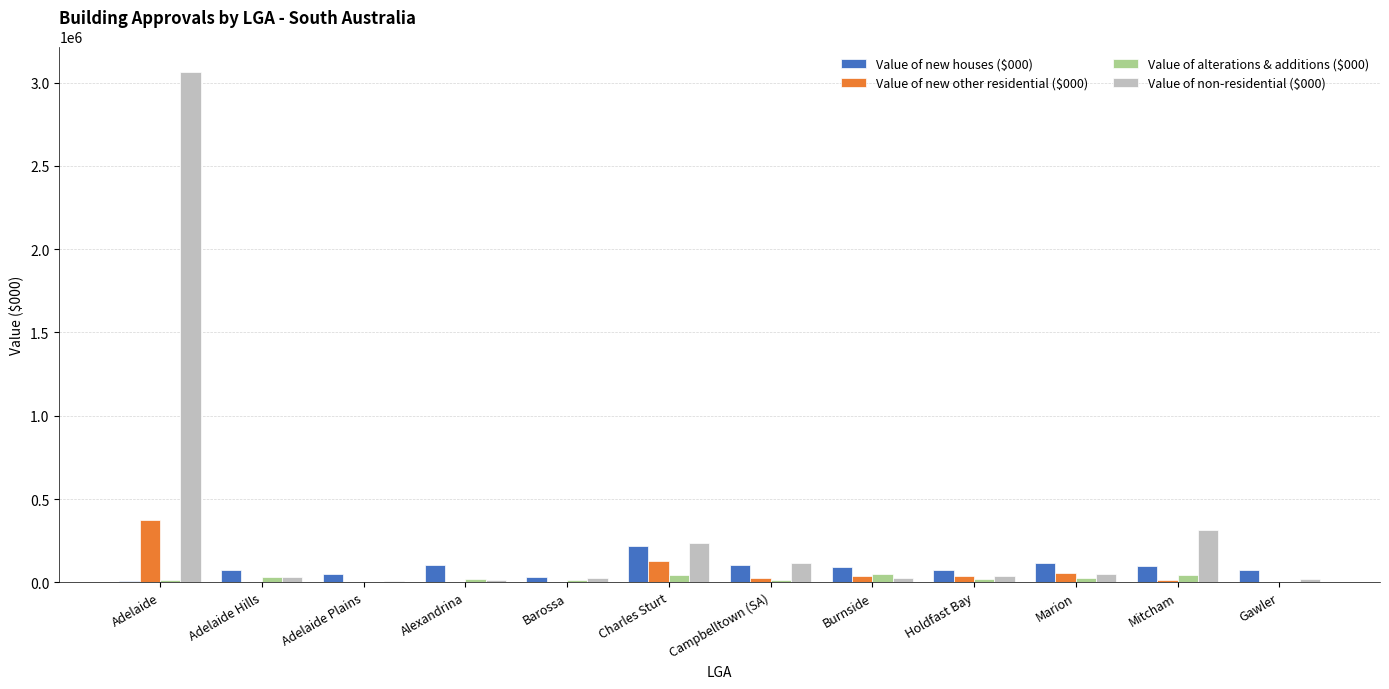

What is the maximum value for Value of non-residential ($000)?

3064080.1